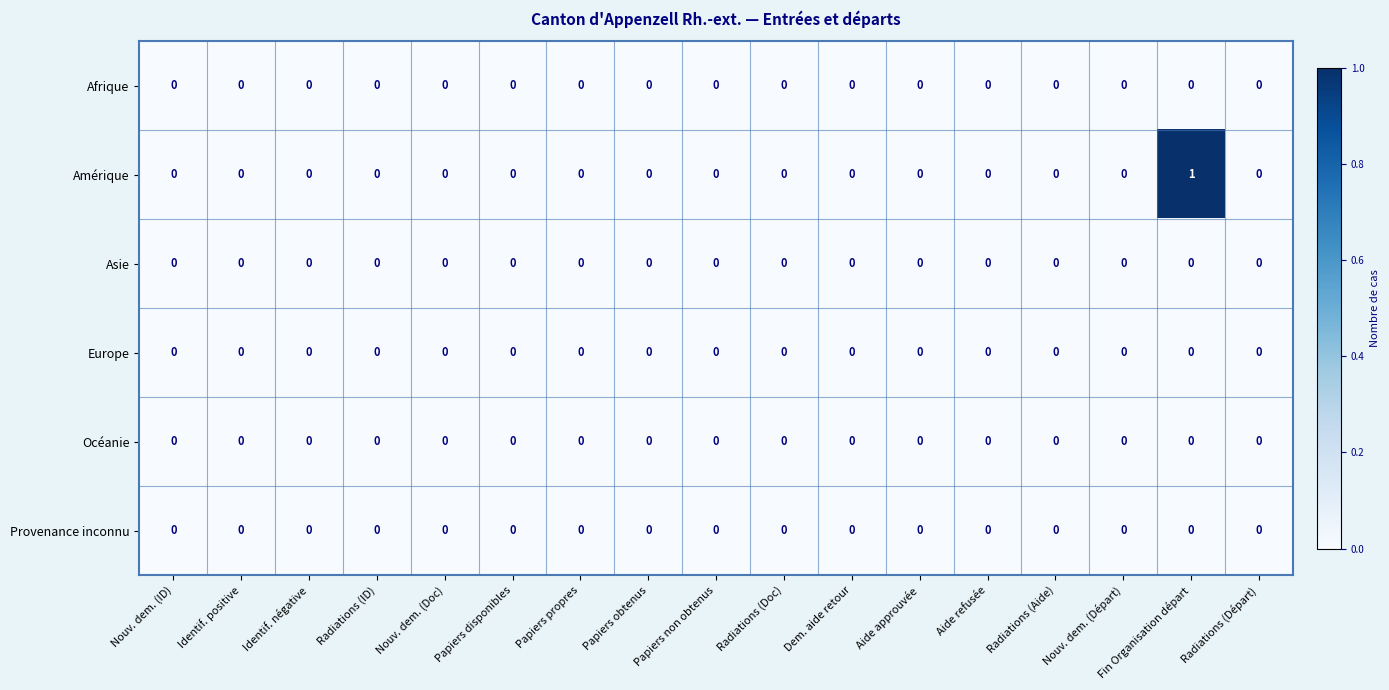

At which category does the chart reach its peak across all series?

Fin Organisation départ